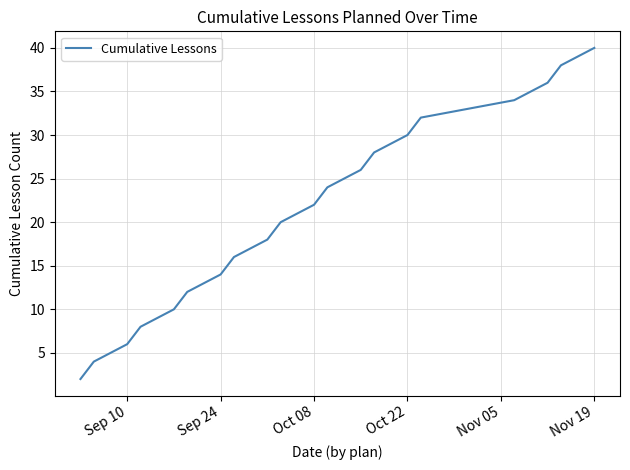

What is the maximum value shown in the chart?

40